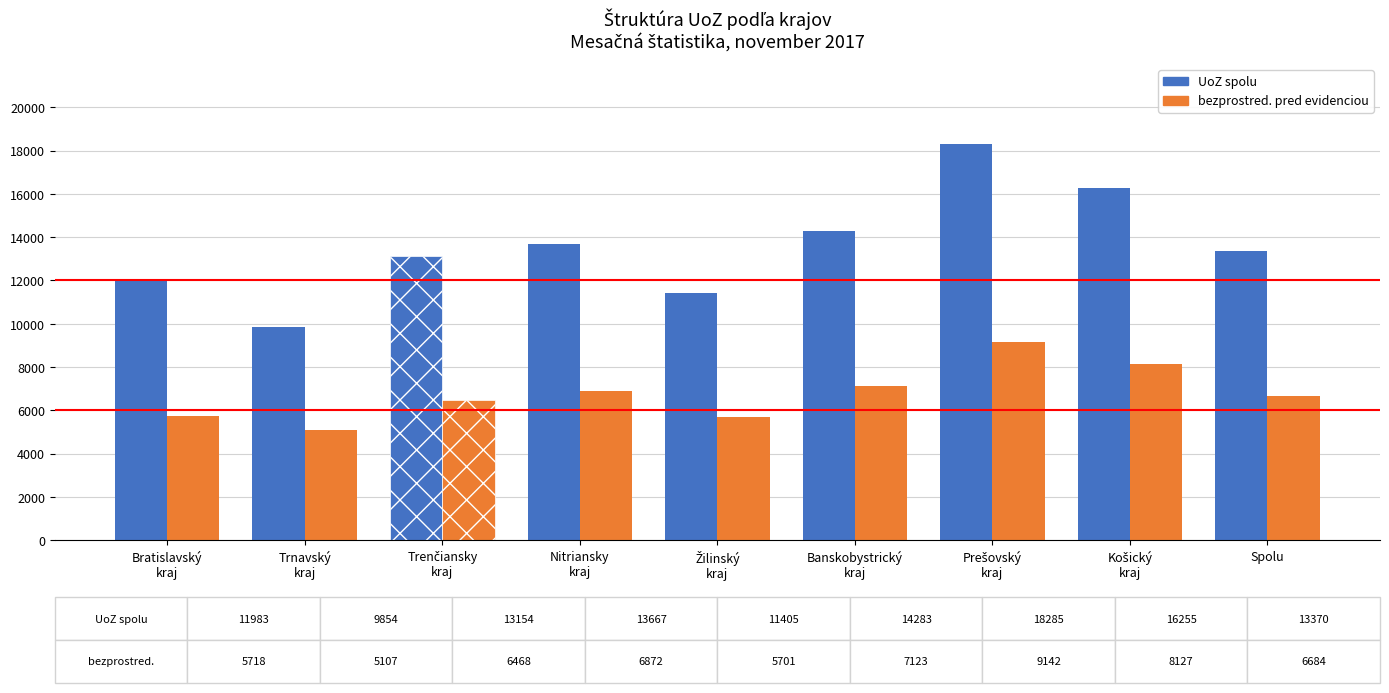

Does the chart contain any negative values?

No